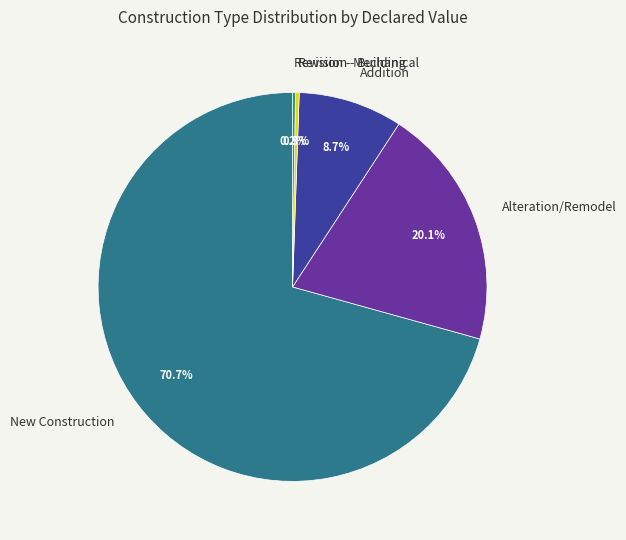

What percentage is NOT represented by Revision - Building?

99.7%